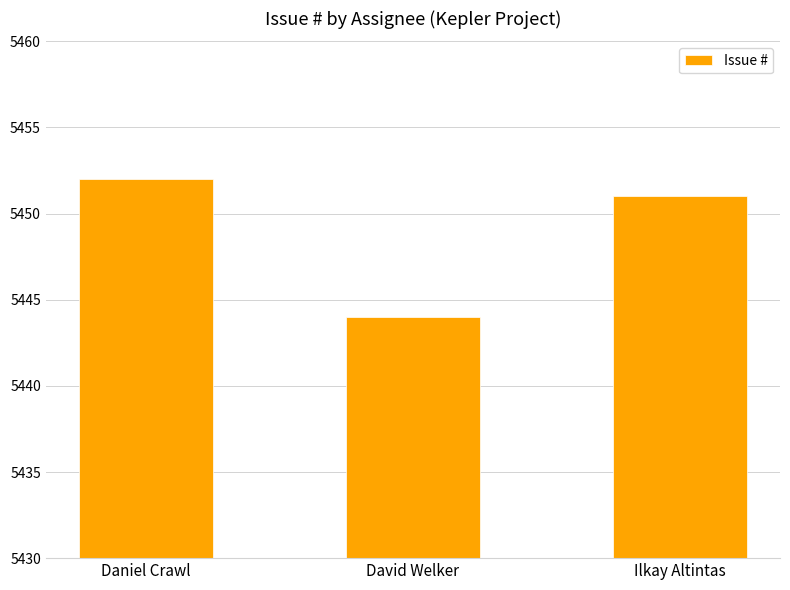

What is the sum of all values?

16347